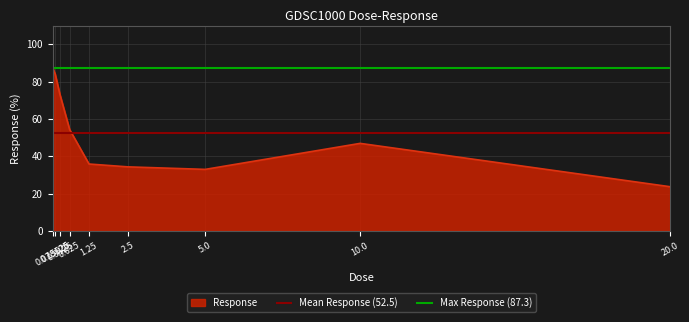

How many lines are shown in the chart?

1